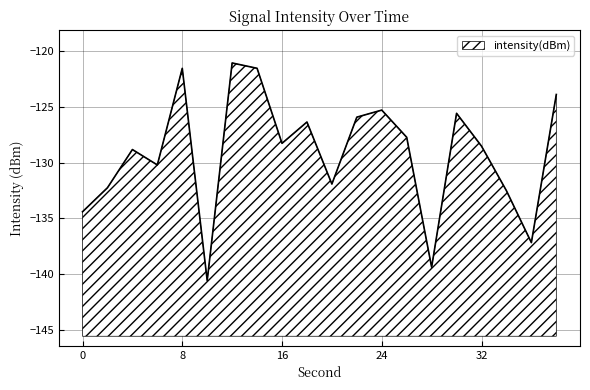

Reading right to left, extract all data points from this chart.

-123.9	-137.2	-132.5	-128.5	-125.6	-139.4	-127.7	-125.3	-125.9	-131.9	-126.4	-128.3	-121.5	-121.1	-140.6	-121.5	-130.2	-128.8	-132.3	-134.4